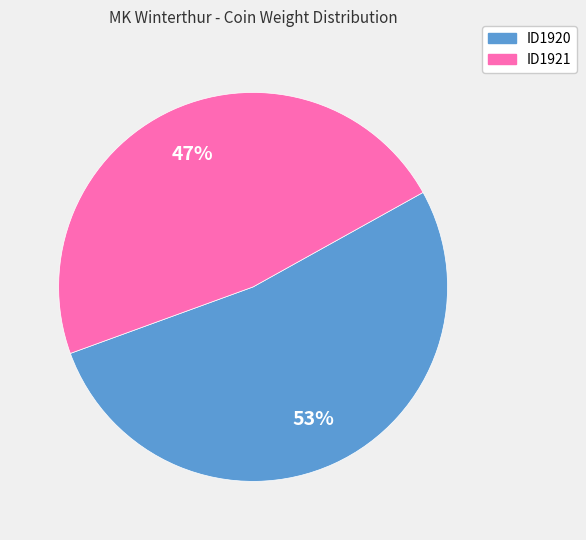

To the nearest percent, what percentage of the pie is ID1921?

47%